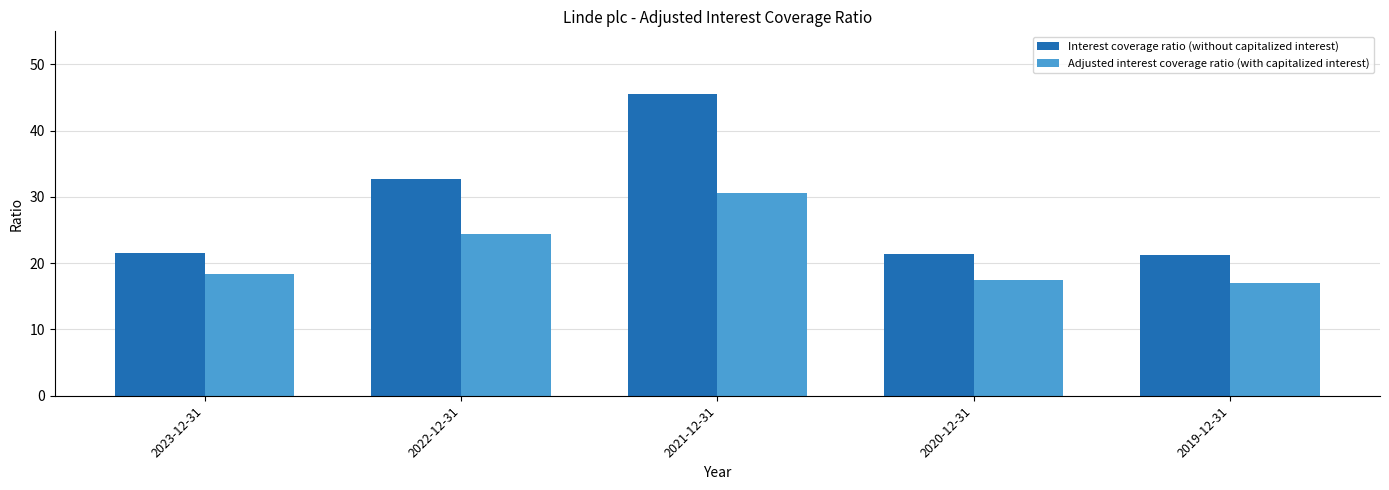

Which series has the largest total across all categories?

Interest coverage ratio (without capitalized interest)